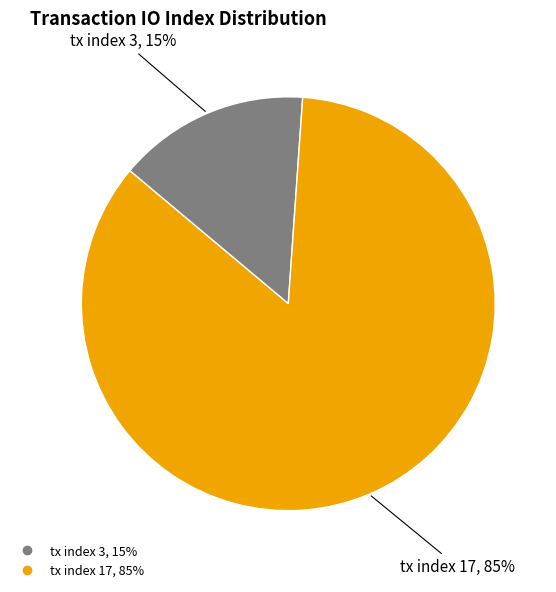

Is it true that tx index 3 is 29% of the pie?

False